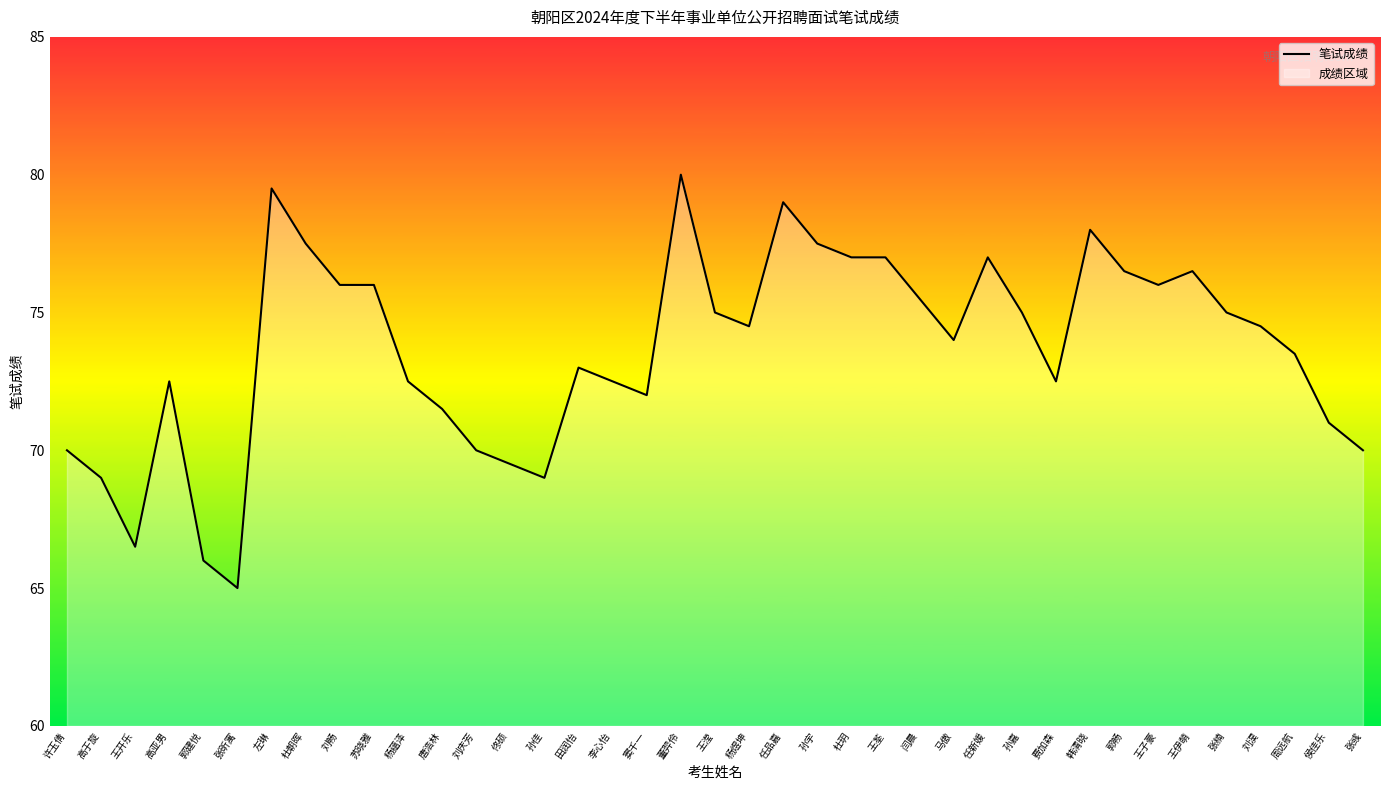

How many distinct data groups are displayed?

1